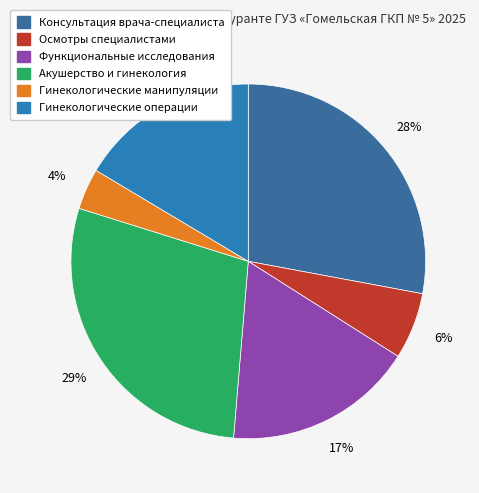

Is there any slice that represents more than half of the pie?

No